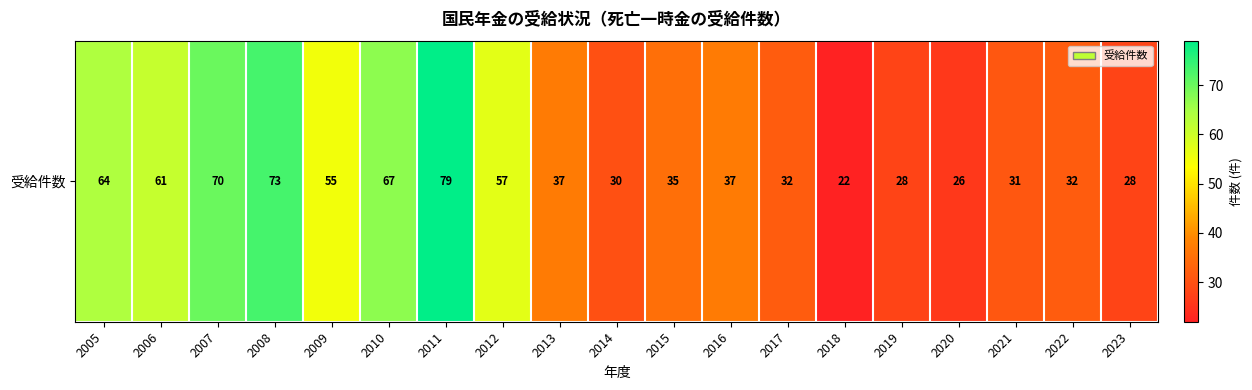

What is the change in value from 2018 to 2021?

+9